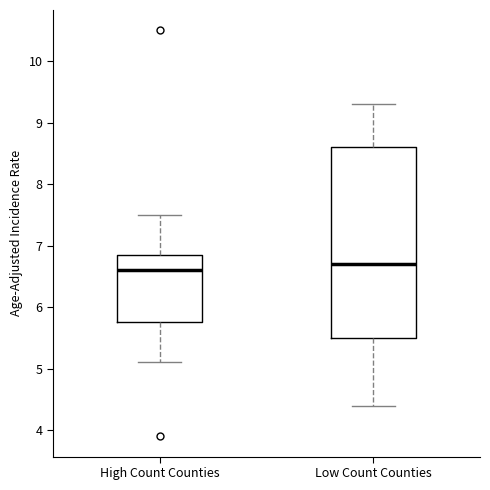

Which box has the highest median line?

Low Count Counties